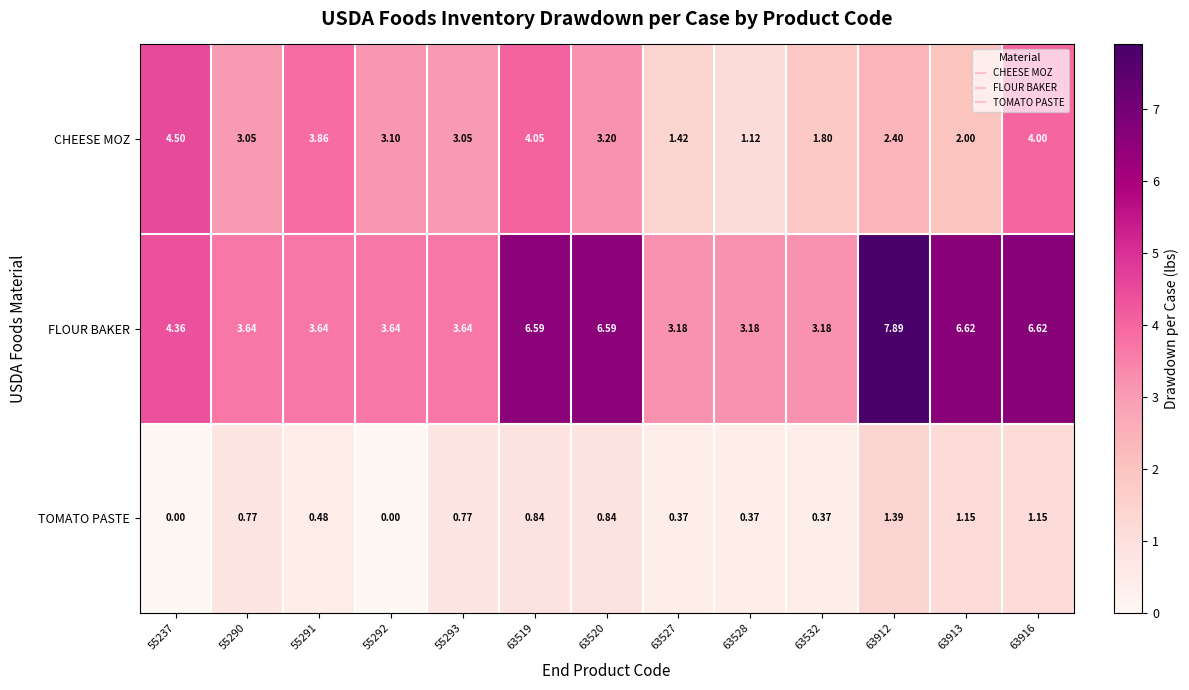

Between 63532 and 63913, which series saw the biggest shift?

FLOUR BAKER